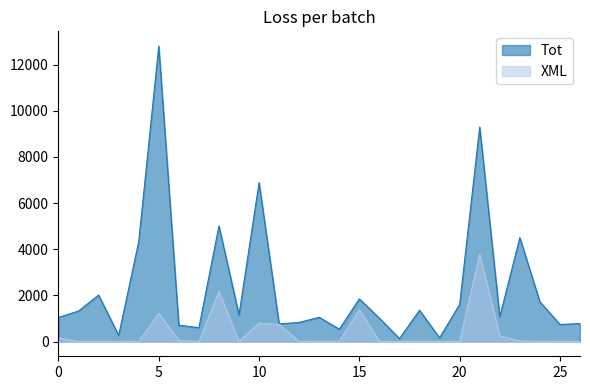

List the series in order of their overall mean, highest first.

Tot, XML